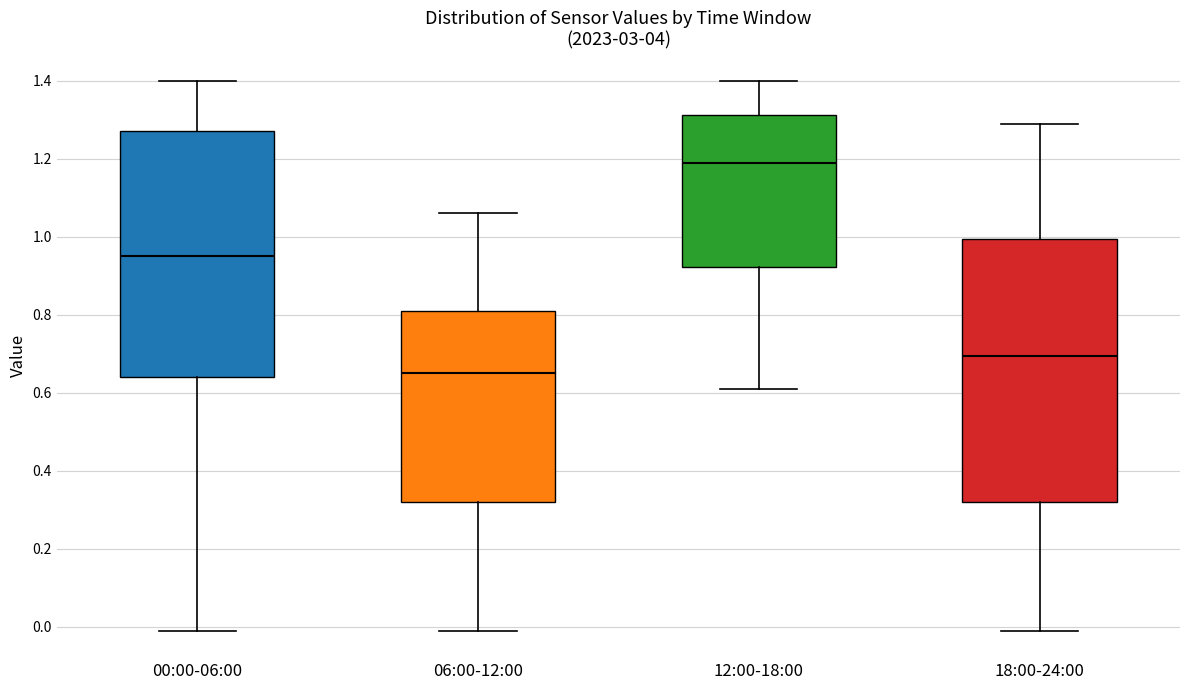

Which box is the tallest, from its lower edge to its upper edge?

18:00-24:00